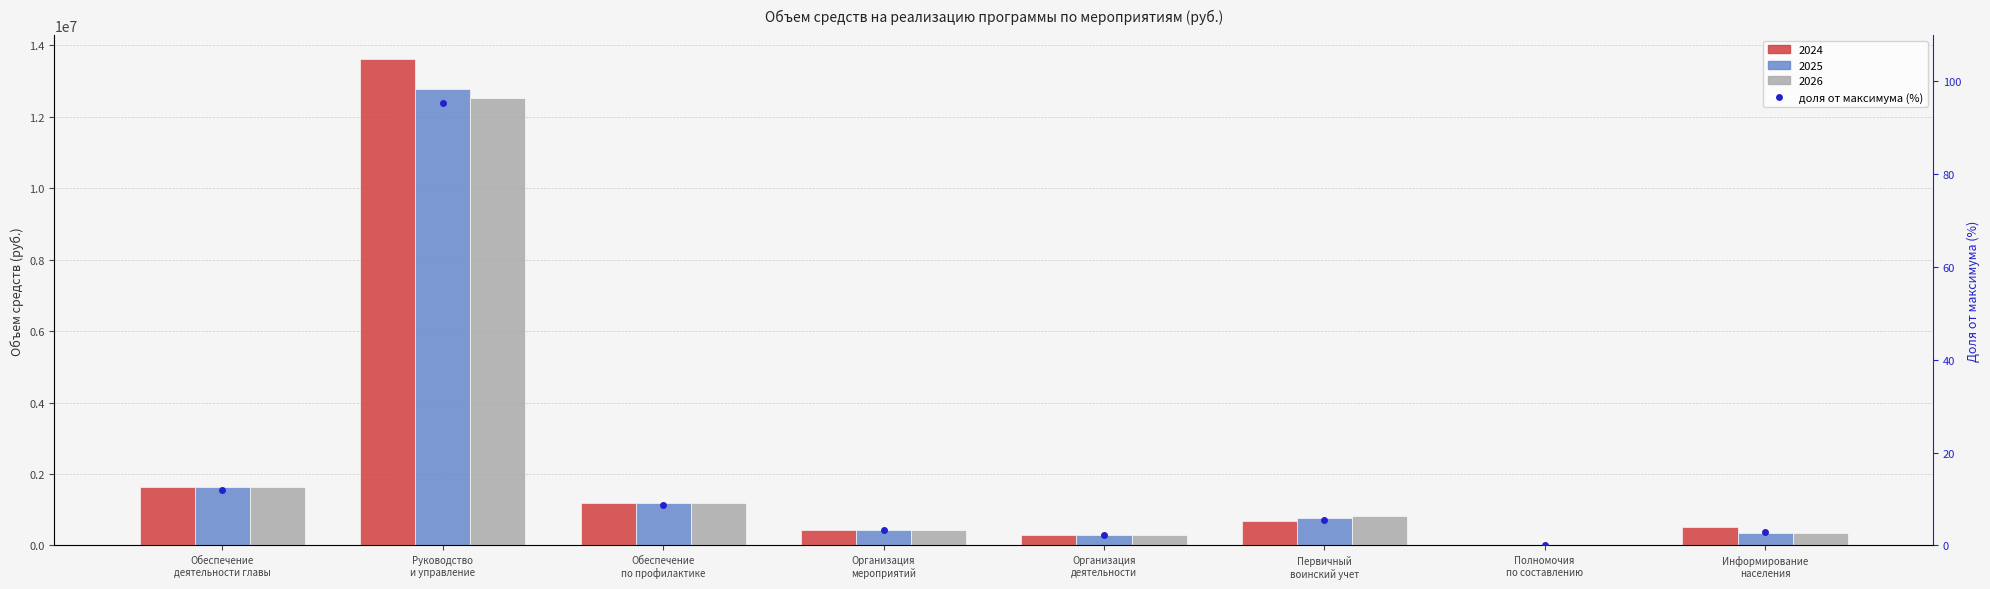

At which category does the chart reach its minimum across all series?

Полномочия
по составлению